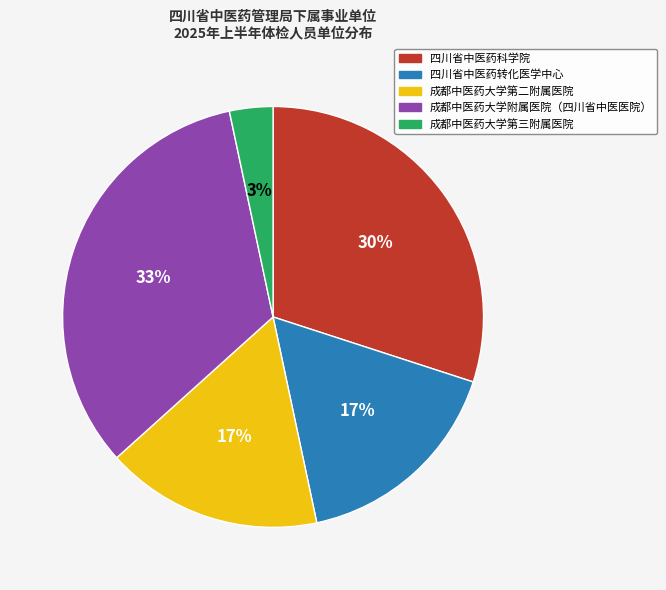

Between 成都中医药大学附属医院（四川省中医医院） and 成都中医药大学第三附属医院, which is larger?

成都中医药大学附属医院（四川省中医医院）